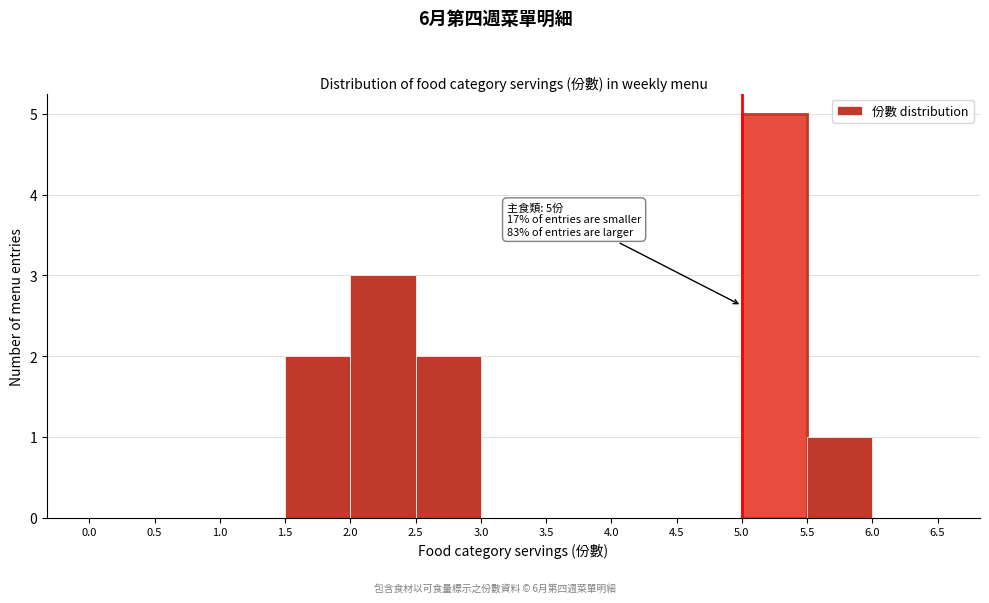

Which range on the x-axis has the tallest bar?

5.0 to 5.5